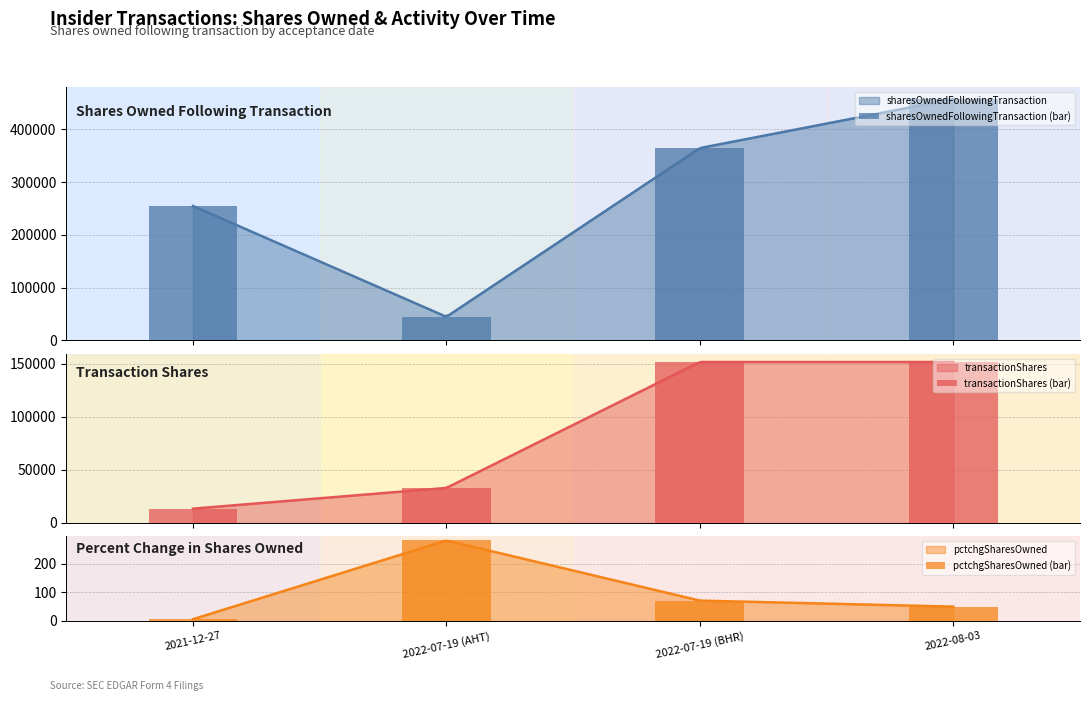

What is the value of the pctchgSharesOwned (bar) bar at the 4th from the left?

50